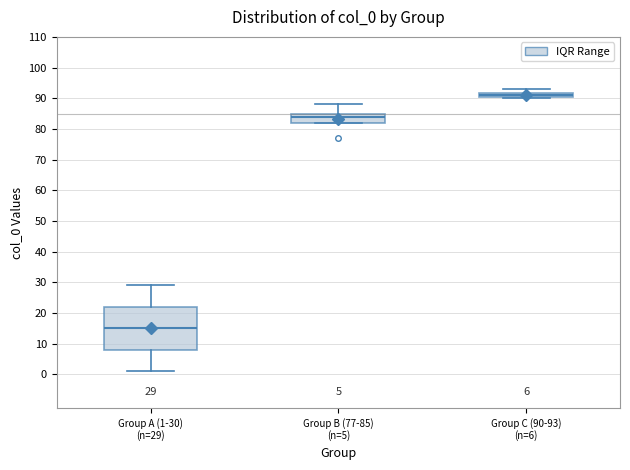

Which box is the tallest, from its lower edge to its upper edge?

Group A (1-30) (n=29)